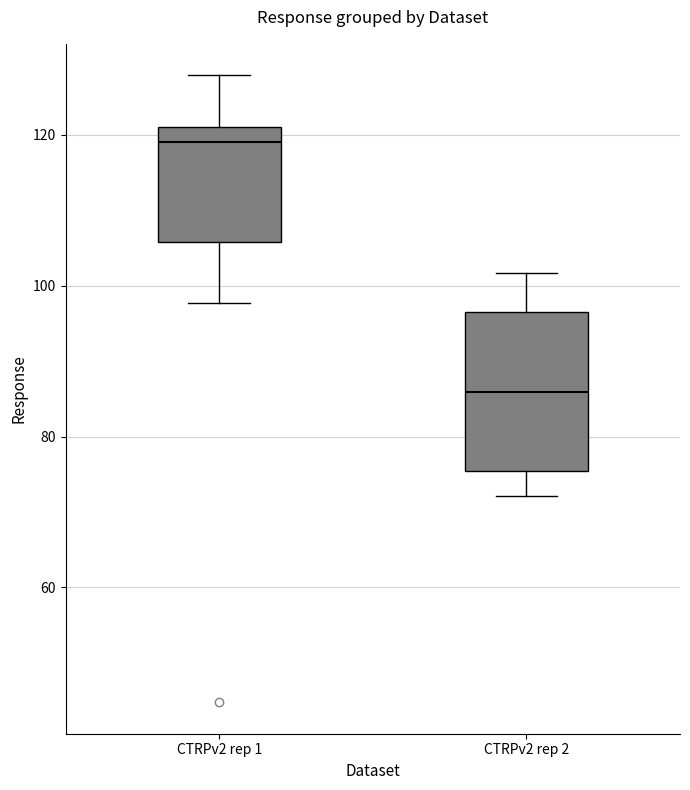

Which box's median line is the highest?

CTRPv2 rep 1